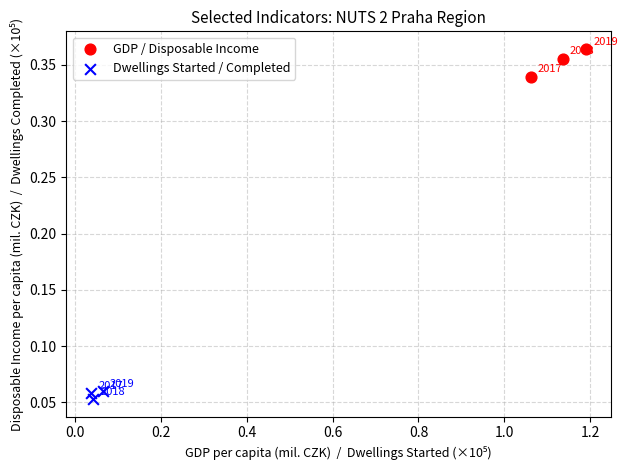

What are all the series names shown in the legend?

GDP / Disposable Income, Dwellings Started / Completed